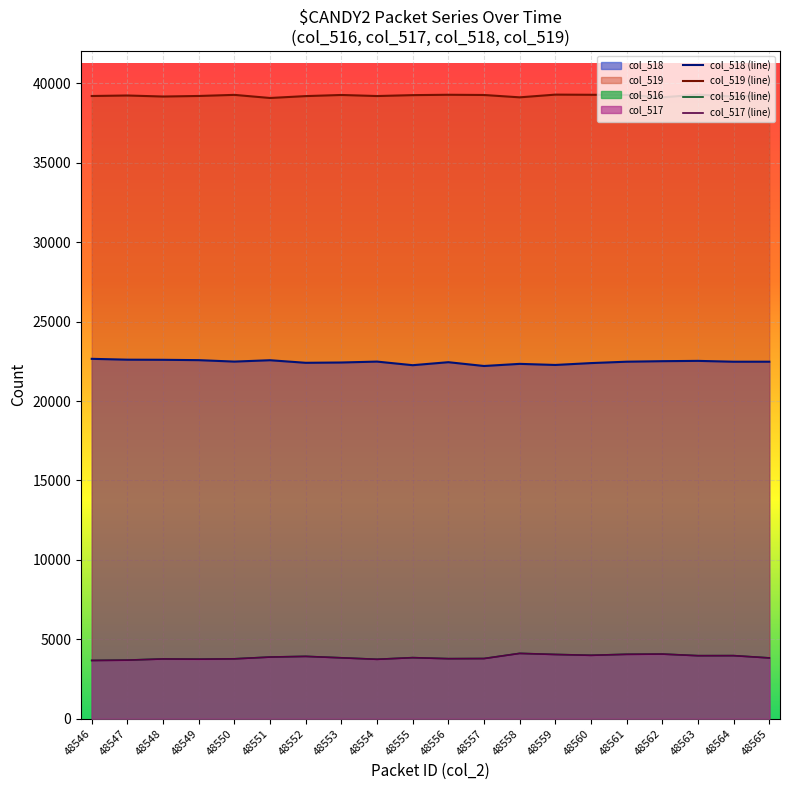

Which category has the lowest value in the col_519 (line) series?

48551